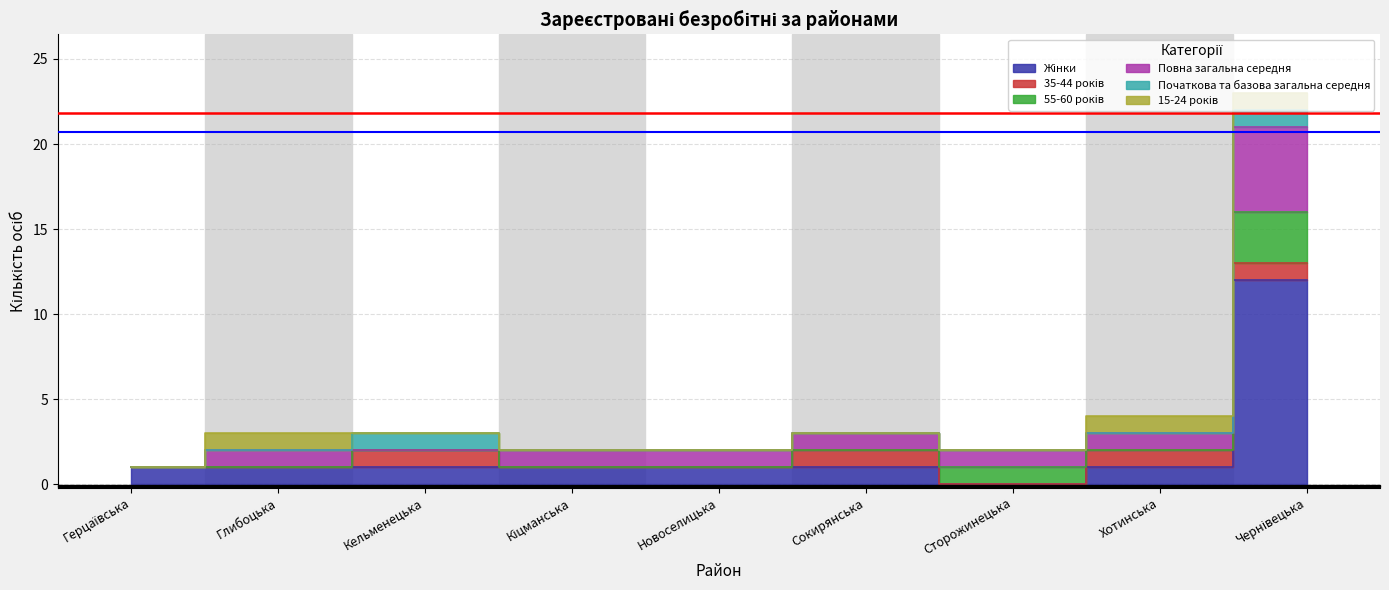

Which series has the largest total across all categories?

Жінки